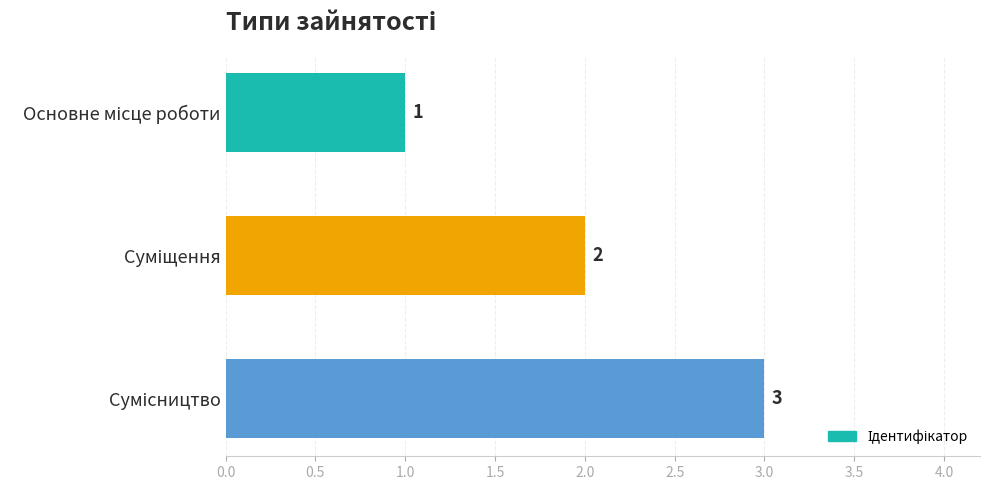

How many values are between 1 and 3?

3